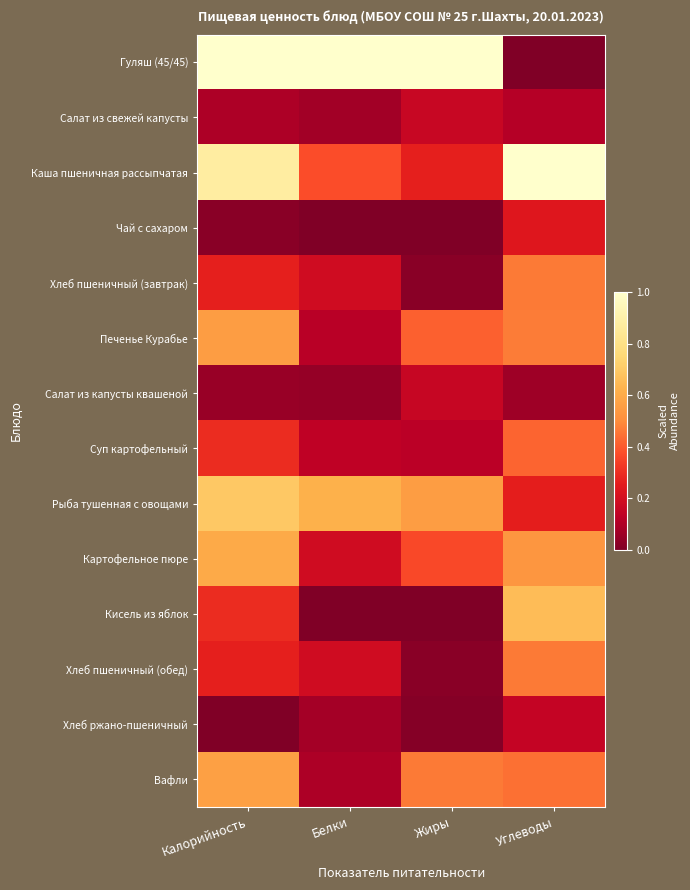

Count the number of categories in the chart.

4